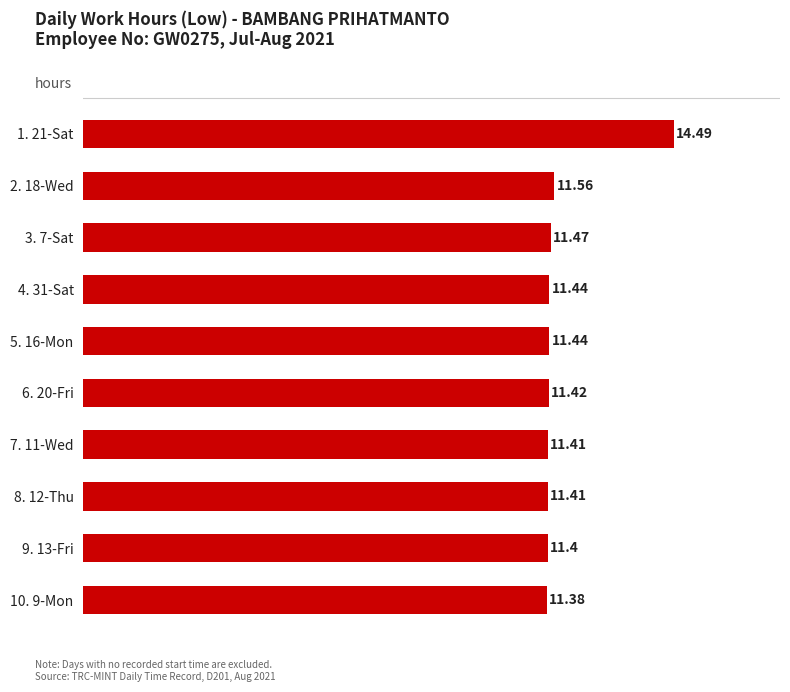

Between 3. 7-Sat and 5. 16-Mon, which is larger?

3. 7-Sat